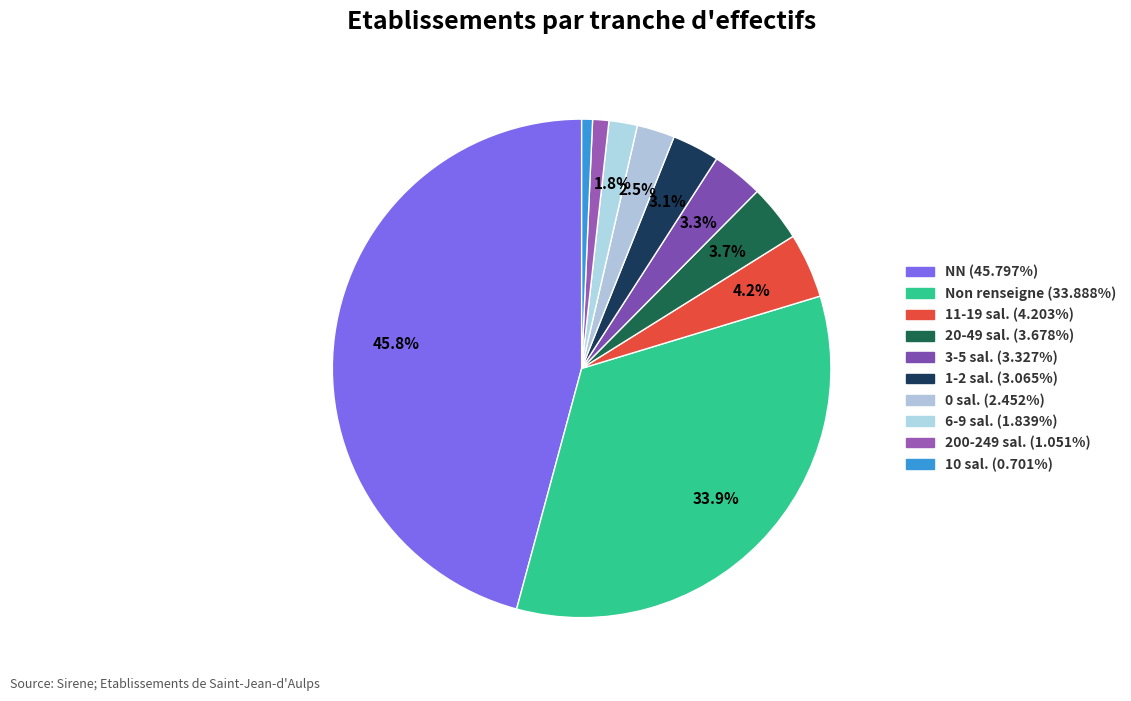

What is the largest slice in the pie chart?

NN